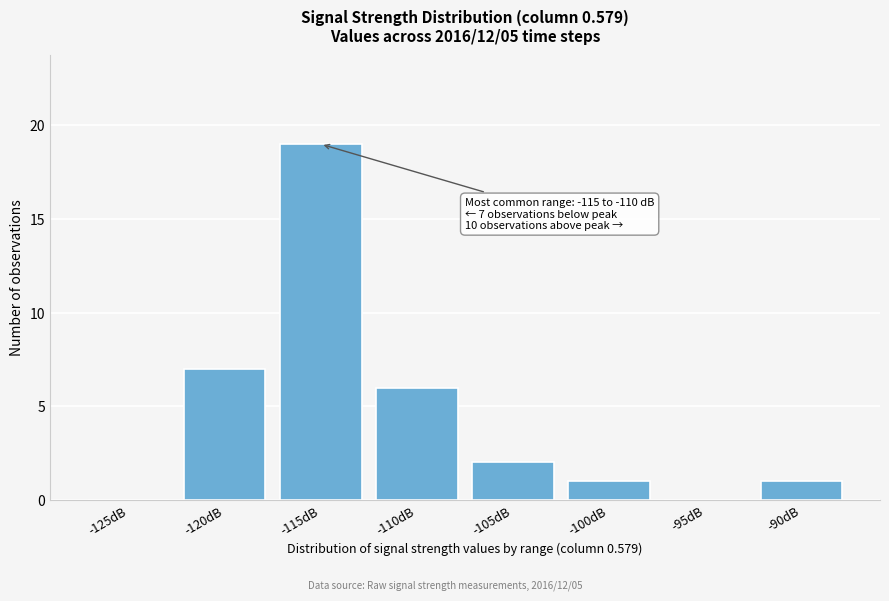

Reading left to right, extract all data points from this chart.

-125dB=0	-120dB=7	-115dB=19	-110dB=6	-105dB=2	-100dB=1	-95dB=0	-90dB=1